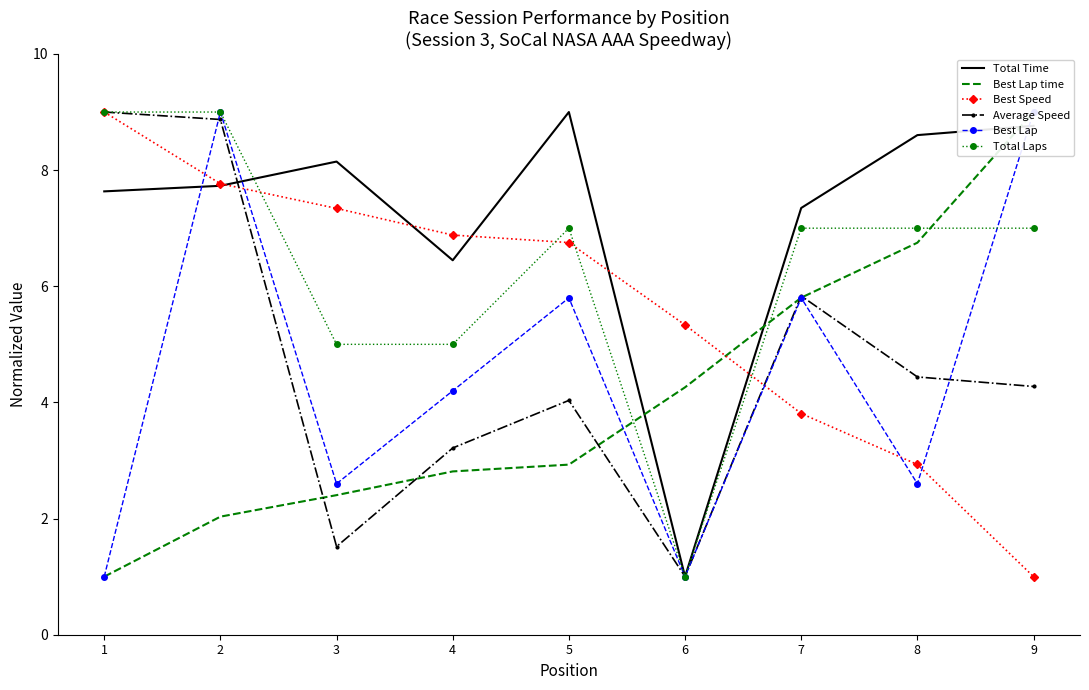

How many values in the Best Lap series are below 4?

4